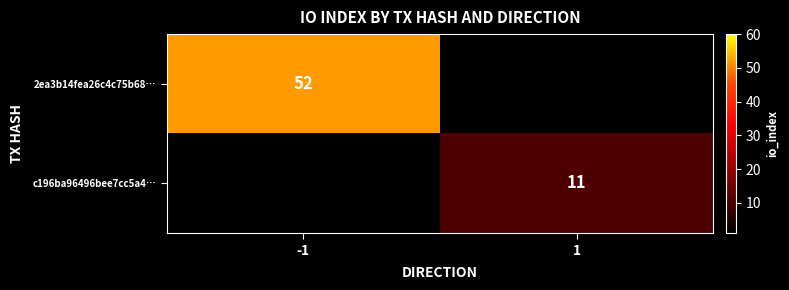

Is it true that 2ea3b14fea26c4c75b68… equals 73 at -1?

False